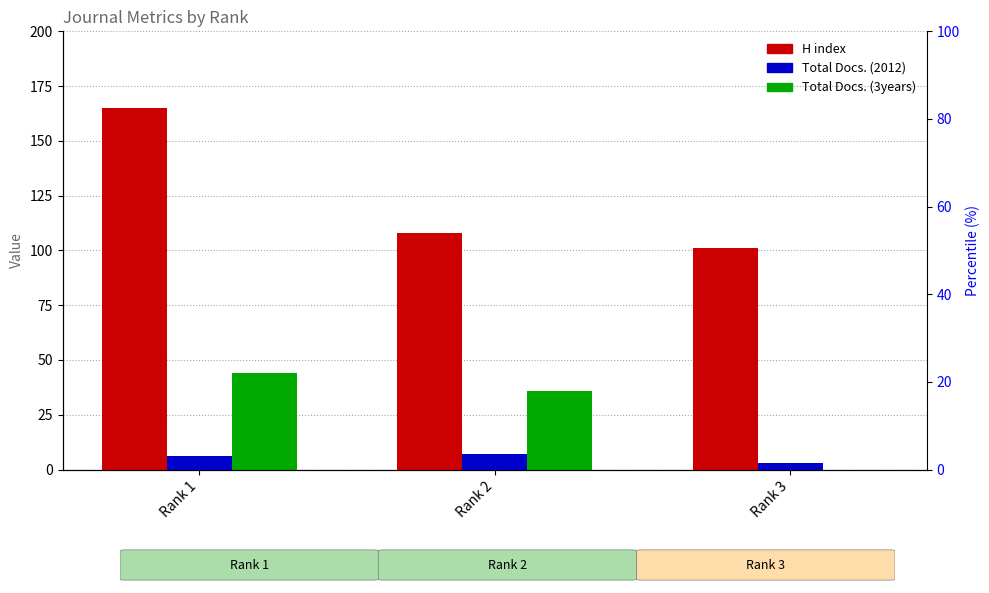

What is the minimum value for Total Docs. (2012)?

3